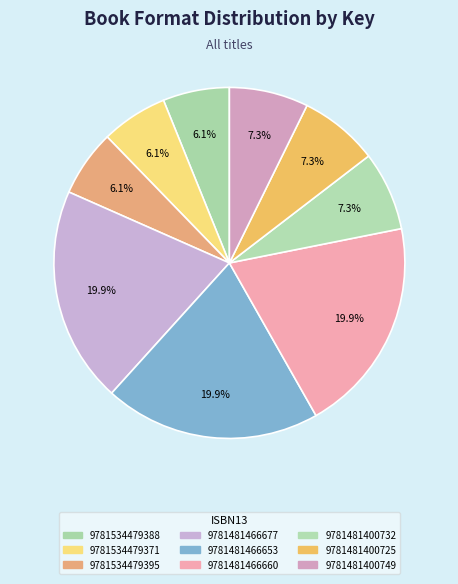

What percentage is the 9781481400749 slice, to the nearest percent?

7%